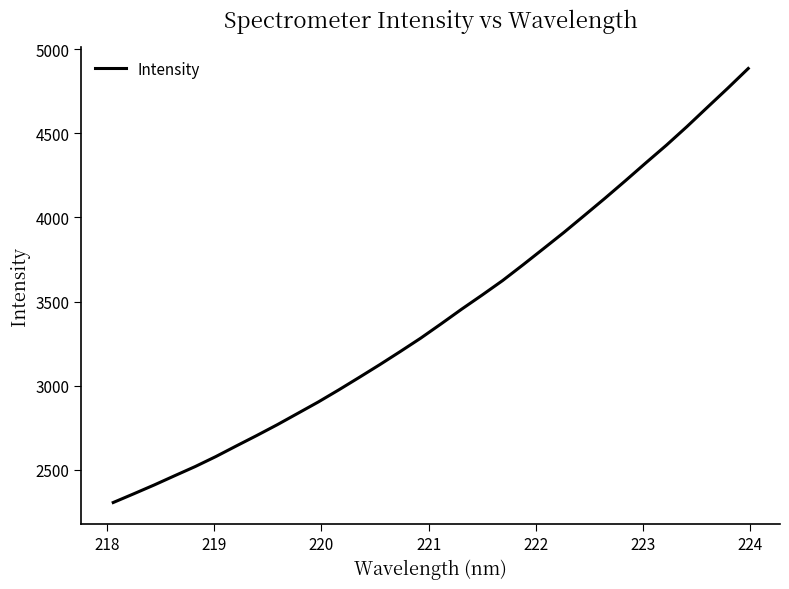

What is the greatest value displayed?

4885.1